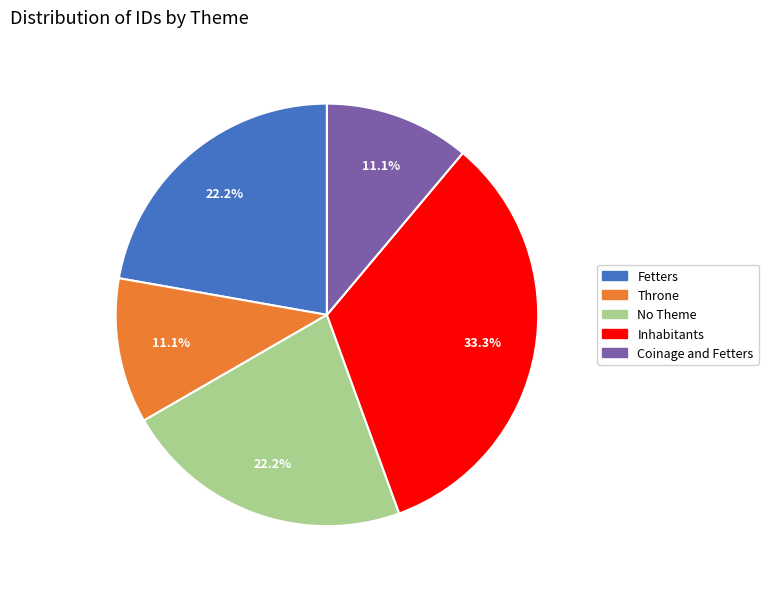

Is the sum of No Theme and Fetters greater than half?

No